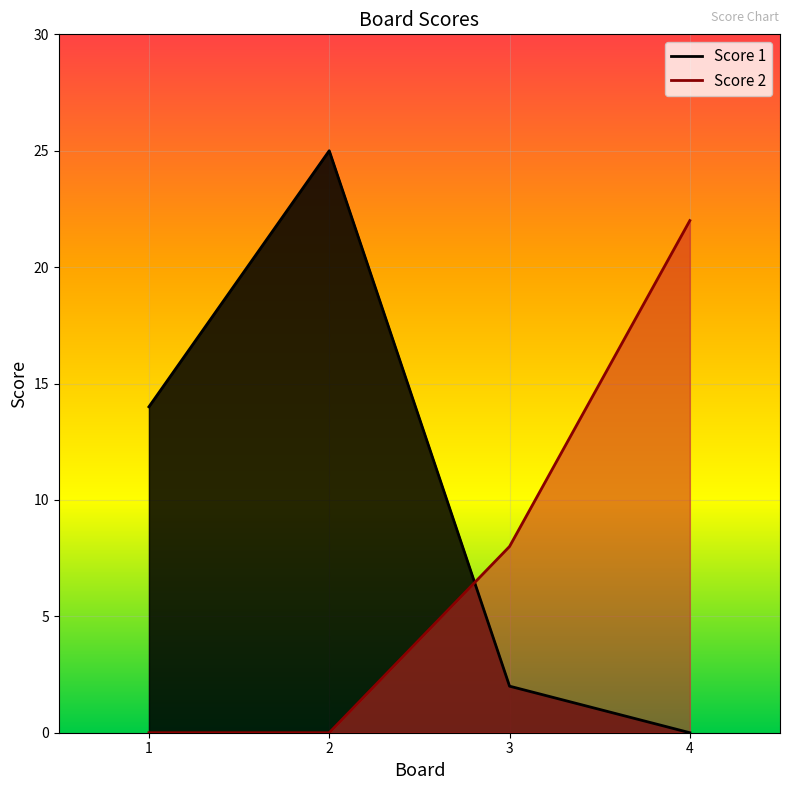

Does the chart display data point markers on the line(s)?

No